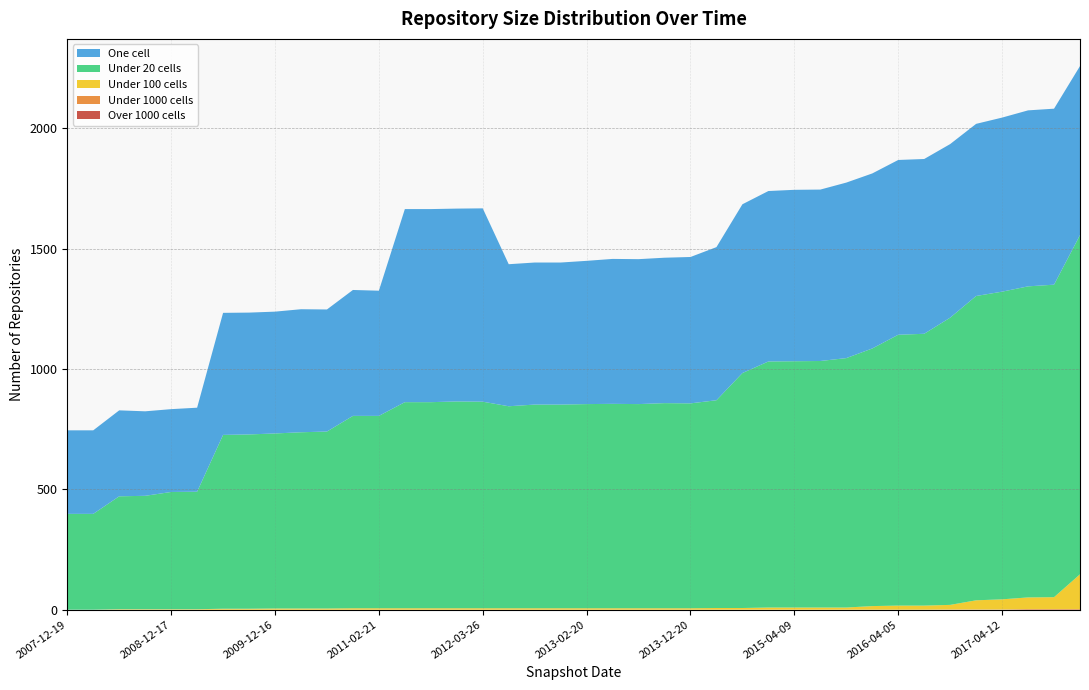

Reading right to left, list all the values displayed in this chart.

one_cell: 2017-12-22=702	2017-10-12=731	2017-07-24=731	2017-04-12=723	2016-12-27=715	2016-10-07=721	2016-07-04=726	2016-04-05=726	2016-01-04=727	2015-10-01=729	2015-07-03=712	2015-04-09=712	2015-01-19=708	2014-09-08=701	2014-03-28=636	2013-12-20=608	2013-09-10=604	2013-07-09=602	2013-05-21=602	2013-02-20=595	2012-12-11=590	2012-10-31=590	2012-07-13=590	2012-03-26=803	2012-01-18=801	2011-09-05=802	2011-06-10=802	2011-02-21=520	2010-11-17=523	2010-07-26=507	2010-04-01=511	2009-12-16=506	2009-09-25=506	2009-06-17=507	2009-04-06=349	2008-12-17=344	2008-10-10=351	2008-06-27=357	2008-04-01=347	2007-12-19=347
under_twenty_cells: 2017-12-22=1409	2017-10-12=1298	2017-07-24=1292	2017-04-12=1278	2016-12-27=1264	2016-10-07=1193	2016-07-04=1129	2016-04-05=1125	2016-01-04=1070	2015-10-01=1036	2015-07-03=1024	2015-04-09=1023	2015-01-19=1022	2014-09-08=976	2014-03-28=863	2013-12-20=851	2013-09-10=852	2013-07-09=848	2013-05-21=849	2013-02-20=848	2012-12-11=846	2012-10-31=846	2012-07-13=839	2012-03-26=858	2012-01-18=859	2011-09-05=856	2011-06-10=856	2011-02-21=799	2010-11-17=799	2010-07-26=735	2010-04-01=732	2009-12-16=727	2009-09-25=724	2009-06-17=722	2009-04-06=488	2008-12-17=487	2008-10-10=471	2008-06-27=469	2008-04-01=398	2007-12-19=398
under_hundred_cells: 2017-12-22=144	2017-10-12=49	2017-07-24=48	2017-04-12=42	2016-12-27=38	2016-10-07=19	2016-07-04=17	2016-04-05=17	2016-01-04=15	2015-10-01=9	2015-07-03=9	2015-04-09=9	2015-01-19=9	2014-09-08=7	2014-03-28=7	2013-12-20=6	2013-09-10=6	2013-07-09=6	2013-05-21=6	2013-02-20=6	2012-12-11=6	2012-10-31=6	2012-07-13=6	2012-03-26=6	2012-01-18=6	2011-09-05=6	2011-06-10=6	2011-02-21=6	2010-11-17=6	2010-07-26=5	2010-04-01=5	2009-12-16=5	2009-09-25=4	2009-06-17=4	2009-04-06=2	2008-12-17=2	2008-10-10=2	2008-06-27=2	2008-04-01=0	2007-12-19=0
under_thousand_cells: 2017-12-22=3	2017-10-12=3	2017-07-24=3	2017-04-12=1	2016-12-27=1	2016-10-07=1	2016-07-04=0	2016-04-05=0	2016-01-04=0	2015-10-01=0	2015-07-03=0	2015-04-09=0	2015-01-19=0	2014-09-08=0	2014-03-28=0	2013-12-20=0	2013-09-10=0	2013-07-09=0	2013-05-21=0	2013-02-20=0	2012-12-11=0	2012-10-31=0	2012-07-13=0	2012-03-26=0	2012-01-18=0	2011-09-05=0	2011-06-10=0	2011-02-21=0	2010-11-17=0	2010-07-26=0	2010-04-01=0	2009-12-16=0	2009-09-25=0	2009-06-17=0	2009-04-06=0	2008-12-17=0	2008-10-10=0	2008-06-27=0	2008-04-01=0	2007-12-19=0
over_thousand_cells: 2017-12-22=0	2017-10-12=0	2017-07-24=0	2017-04-12=0	2016-12-27=0	2016-10-07=0	2016-07-04=0	2016-04-05=0	2016-01-04=0	2015-10-01=0	2015-07-03=0	2015-04-09=0	2015-01-19=0	2014-09-08=0	2014-03-28=0	2013-12-20=0	2013-09-10=0	2013-07-09=0	2013-05-21=0	2013-02-20=0	2012-12-11=0	2012-10-31=0	2012-07-13=0	2012-03-26=0	2012-01-18=0	2011-09-05=0	2011-06-10=0	2011-02-21=0	2010-11-17=0	2010-07-26=0	2010-04-01=0	2009-12-16=0	2009-09-25=0	2009-06-17=0	2009-04-06=0	2008-12-17=0	2008-10-10=0	2008-06-27=0	2008-04-01=0	2007-12-19=0